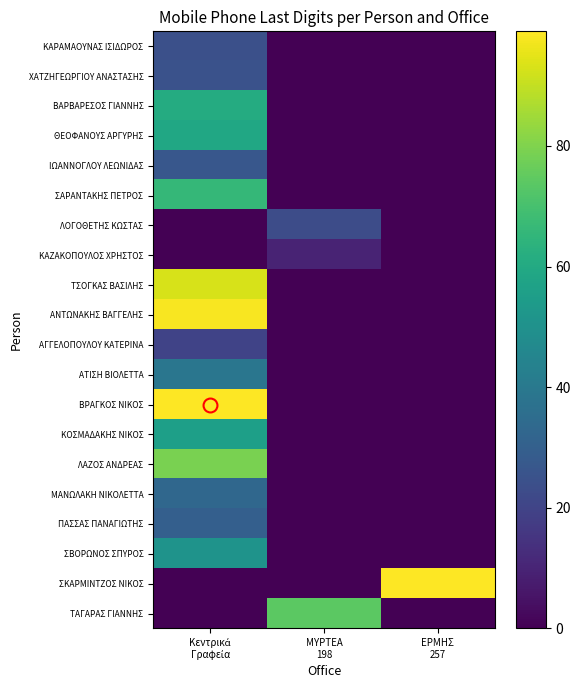

What is the difference between the highest and lowest values at ΕΡΜΗΣ
257?

99